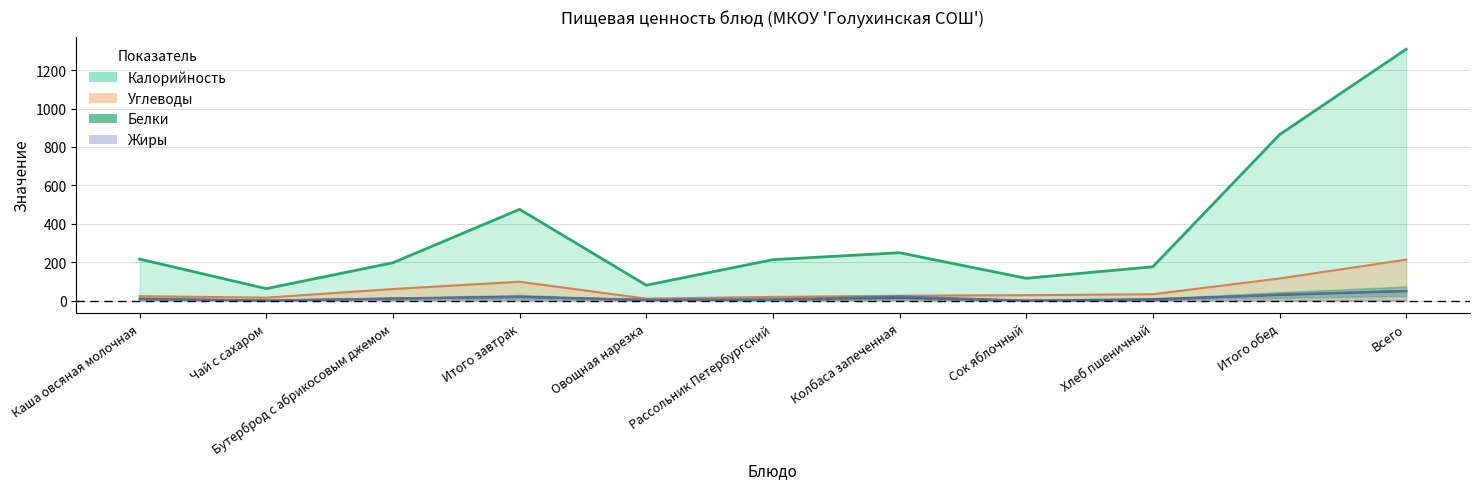

At how many categories does at least one series exceed 54?

11